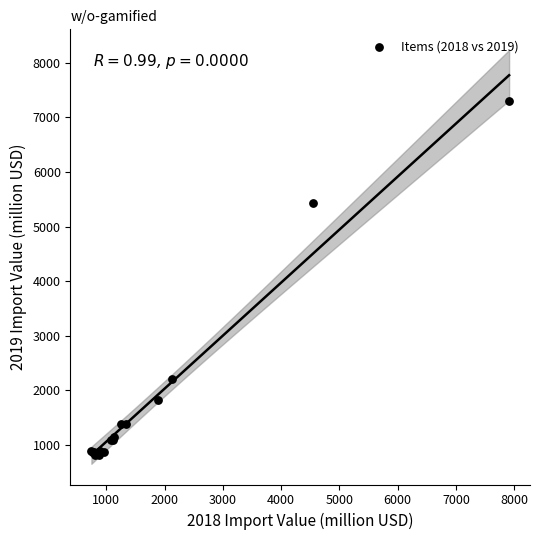

What Y value in the scatter plot is closest to 4059?

5424.2